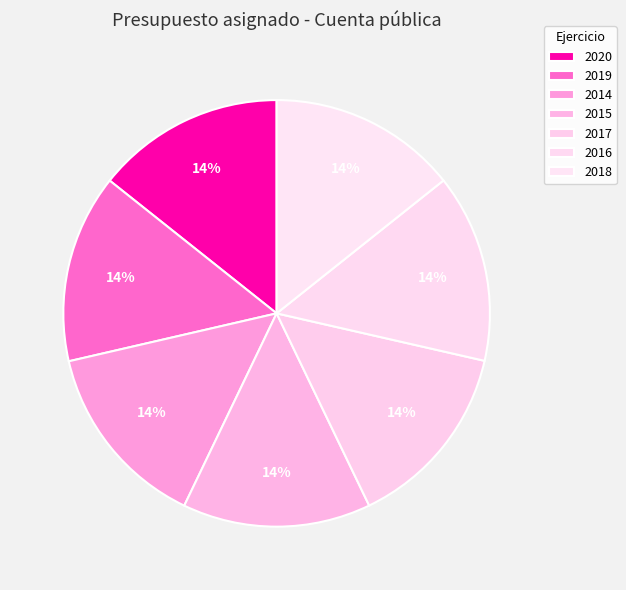

Is 2016 the majority of the pie?

No